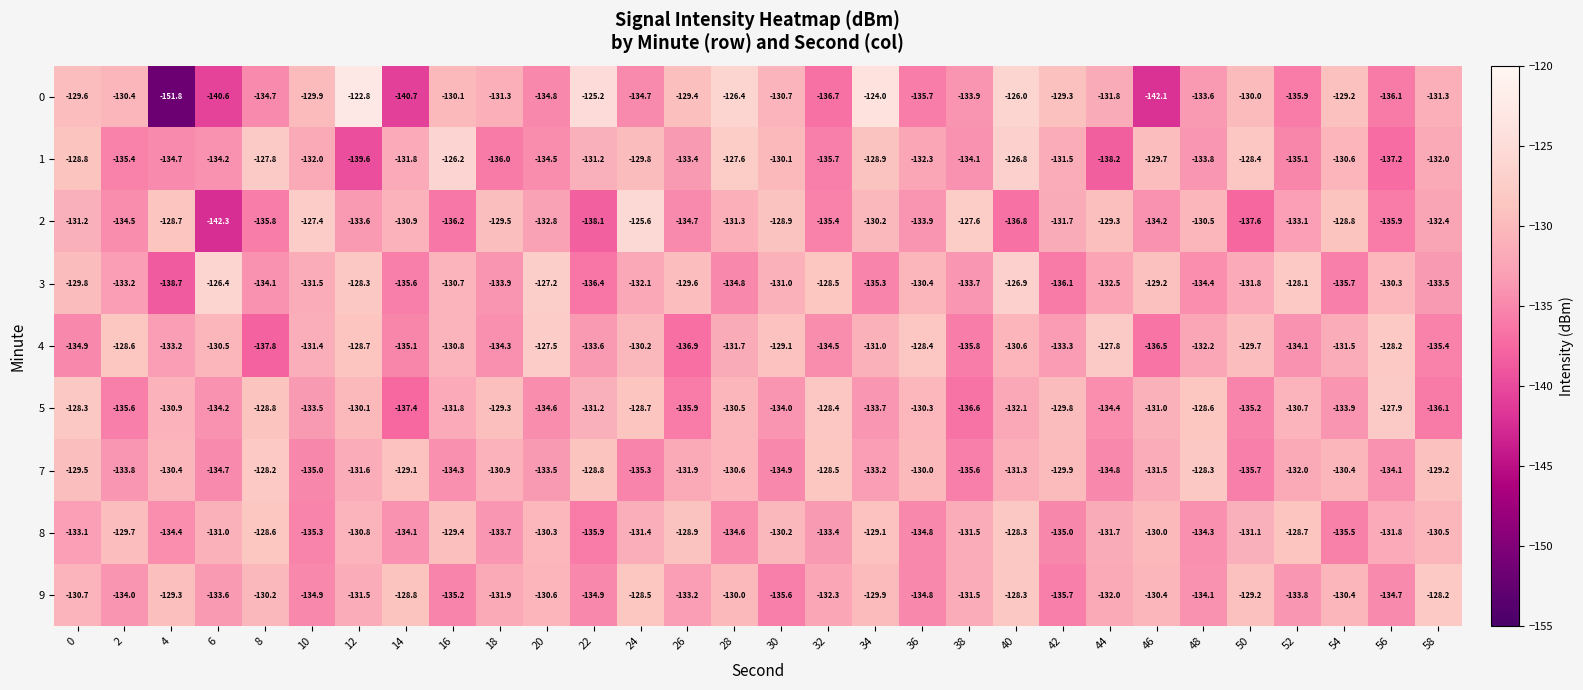

What is the approximate value of 0 at 56?

-136.1